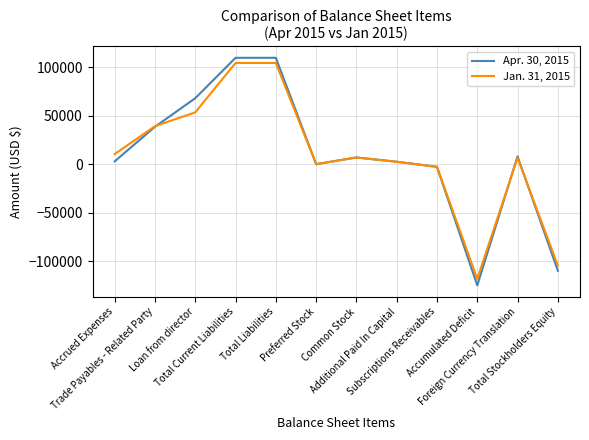

Rank the series by their maximum value, from highest to lowest.

Apr. 30, 2015, Jan. 31, 2015